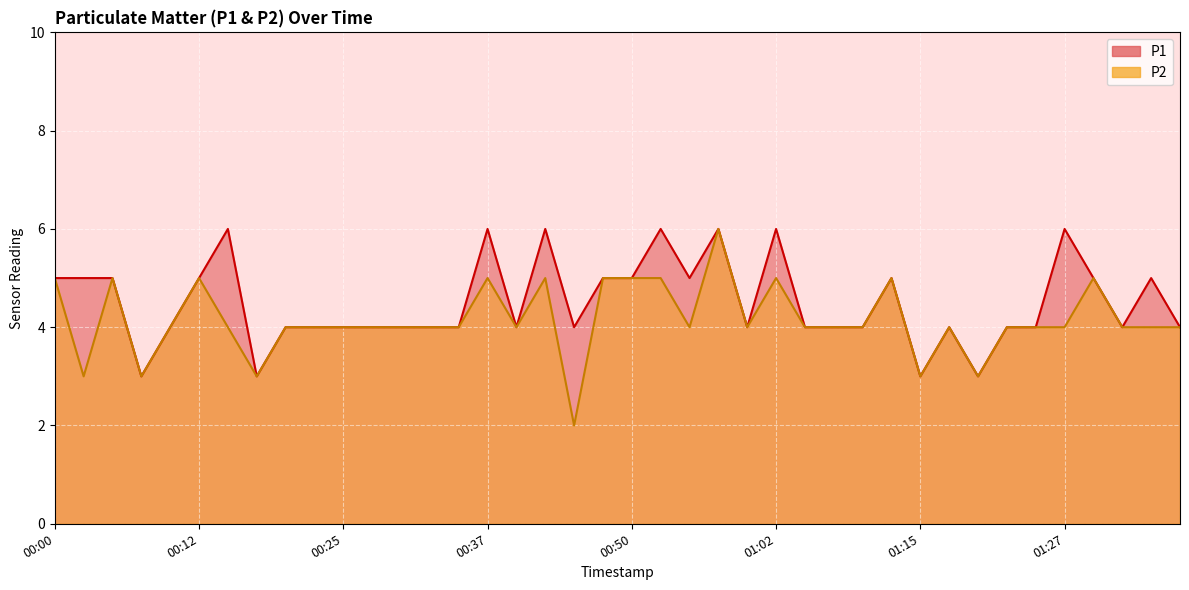

What is the smallest value displayed?

2